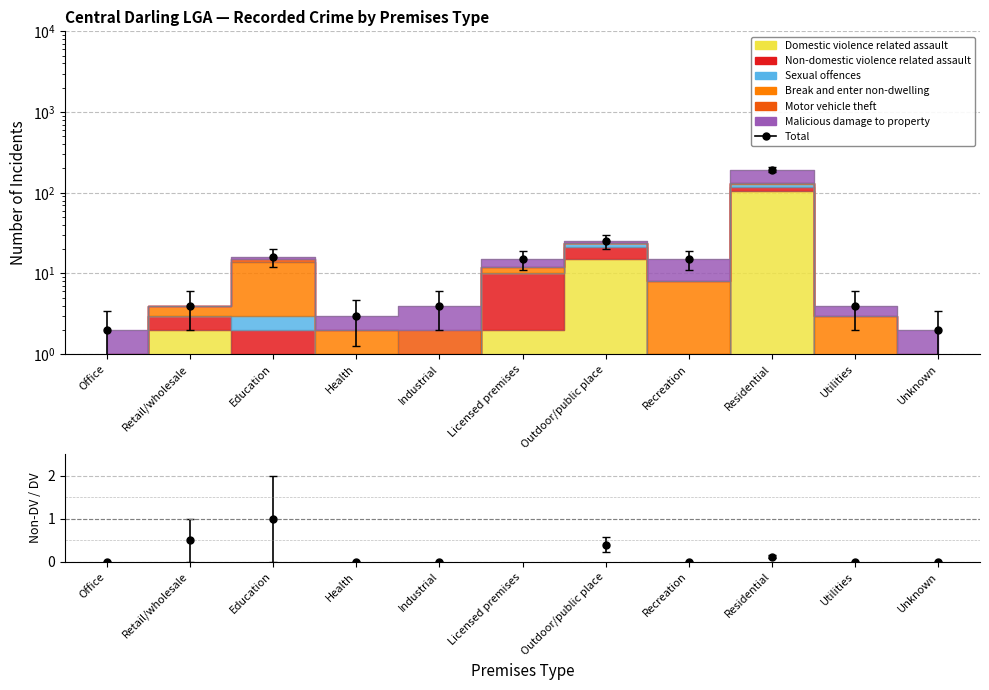

List the labels in order of Domestic violence related assault value, smallest first.

Office, Health, Industrial, Utilities, Unknown, Education, Recreation, Retail/wholesale, Licensed premises, Outdoor/public place, Residential